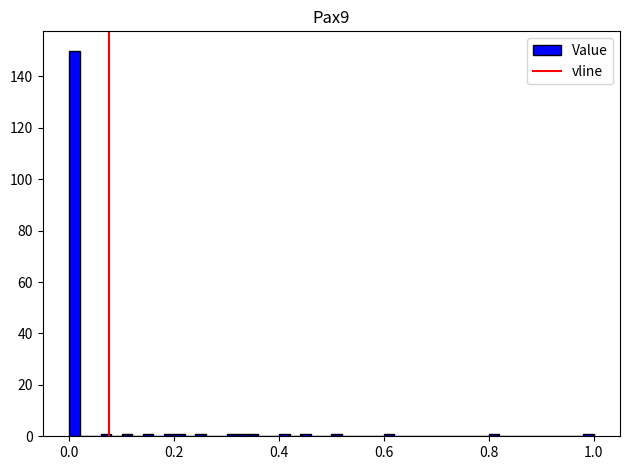

Around what value on the x-axis is the tallest bar? Give the approximate position of its centre, as read against the axis.

0.02